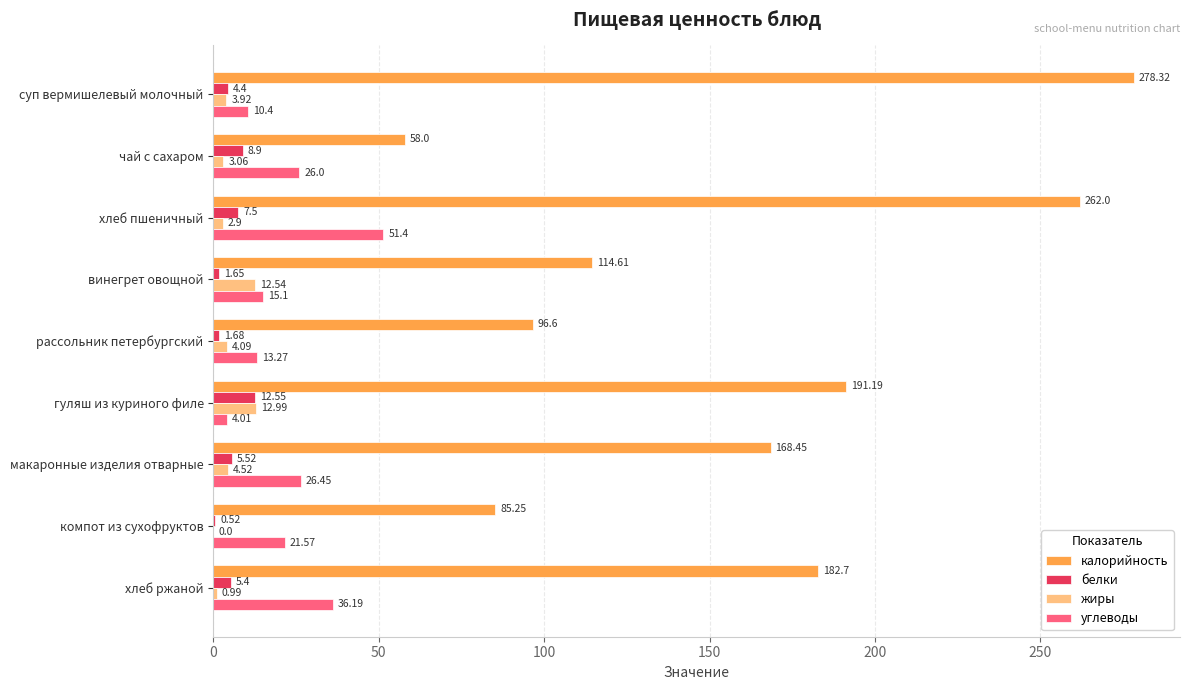

Between чай с сахаром and рассольник петербургский, which series saw the biggest shift?

калорийность